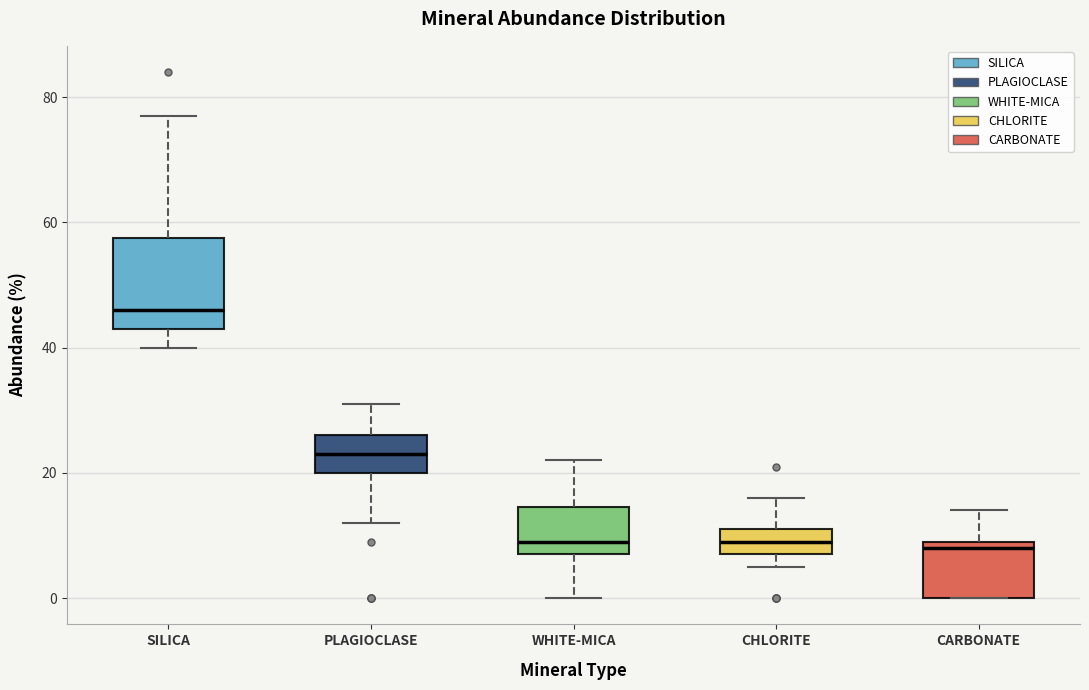

Which box is the tallest, from its lower edge to its upper edge?

SILICA